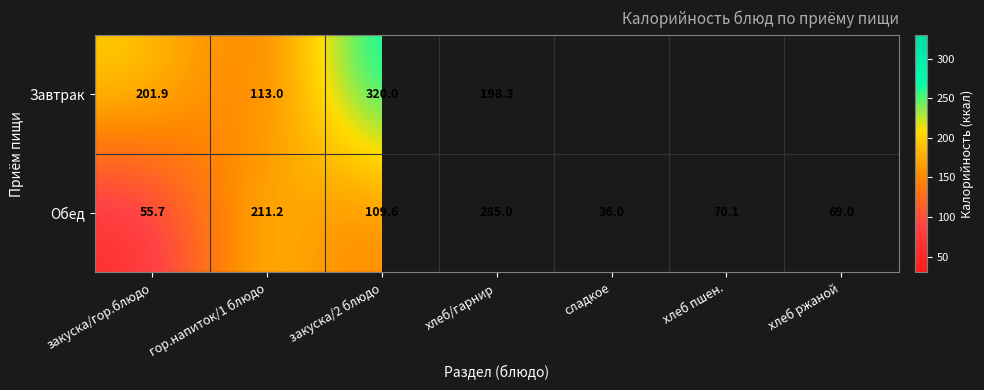

Rank the series at хлеб/гарнир from highest to lowest value.

Обед, Завтрак